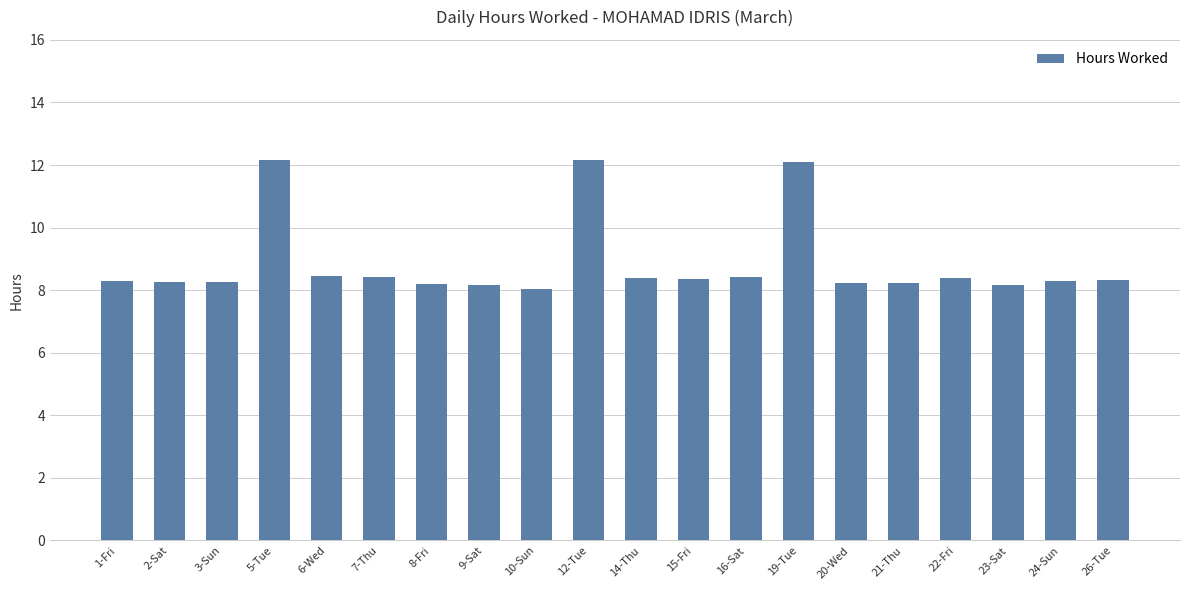

What is the value of the 14th bar from the left?

12.1